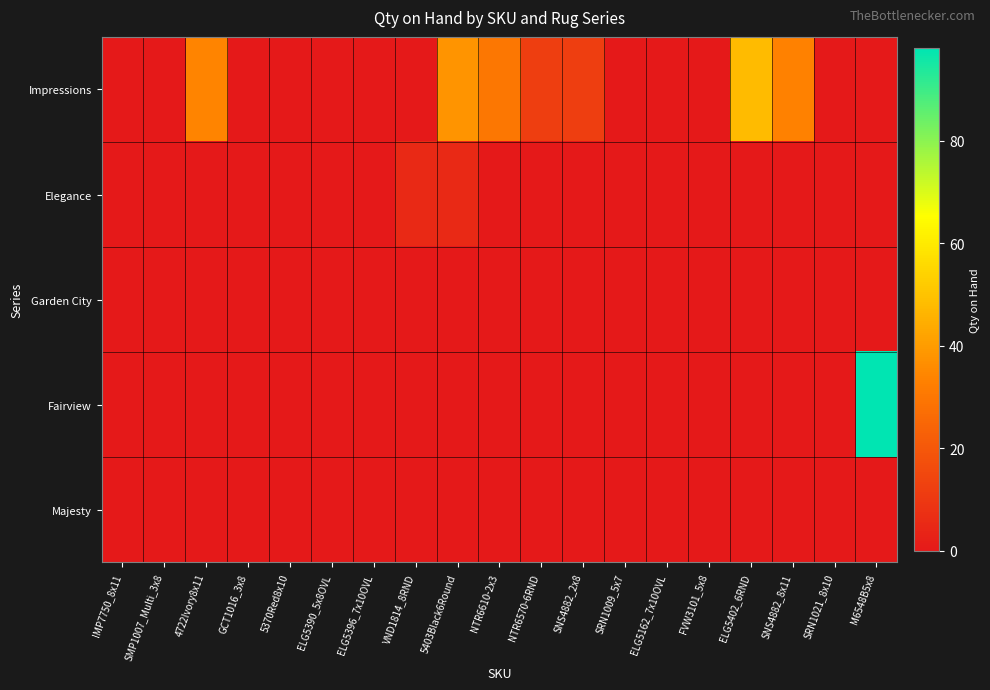

What is the greatest value displayed?

98